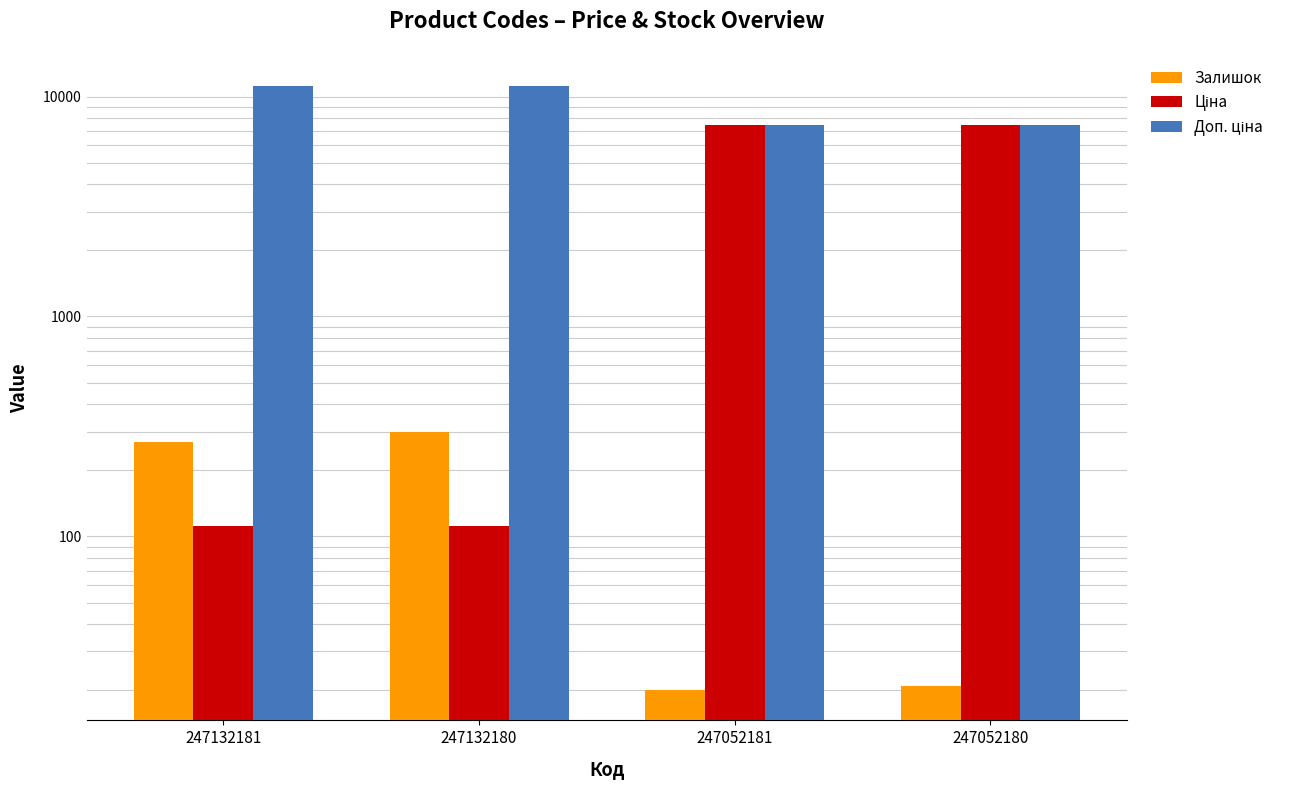

Reading left to right, transcribe all the data shown in this chart.

Залишок: 270.0	300.0	20.0	21.0
Ціна: 111.7	111.7	7436.2	7436.2
Доп. ціна: 11169.0	11169.0	7436.2	7436.2